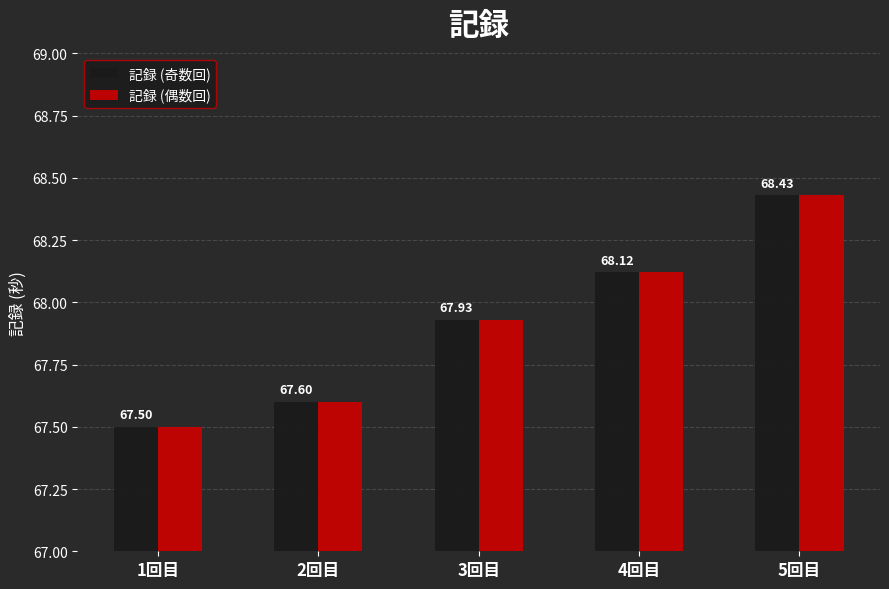

At which label does 記録 (奇数回) reach its minimum?

1回目